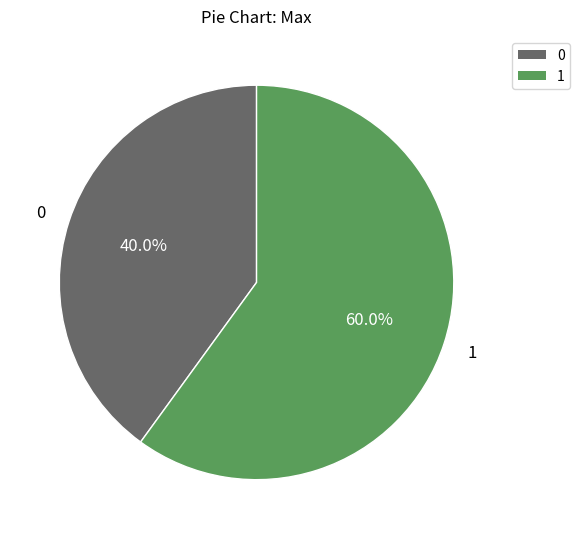

Approximately how many times larger is the value at 1 compared to 0?

1.5